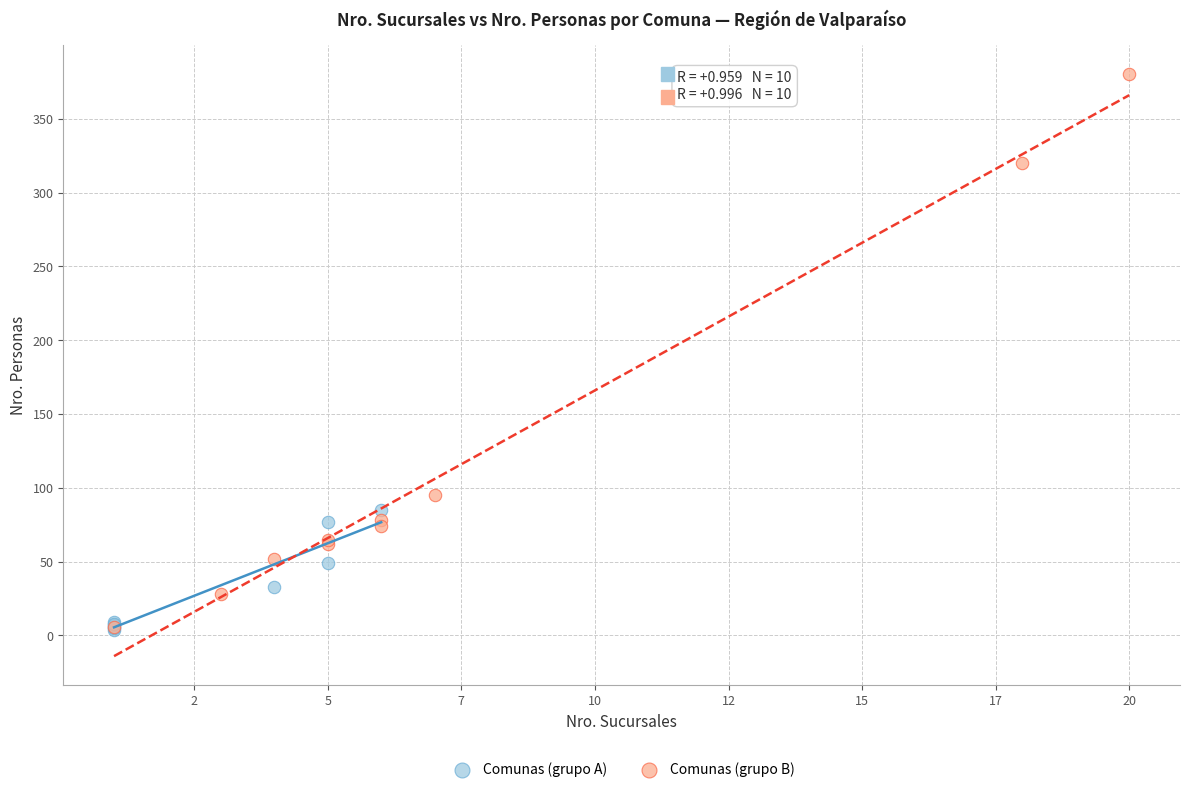

Which series contains the highest Y value?

Comunas (grupo B)